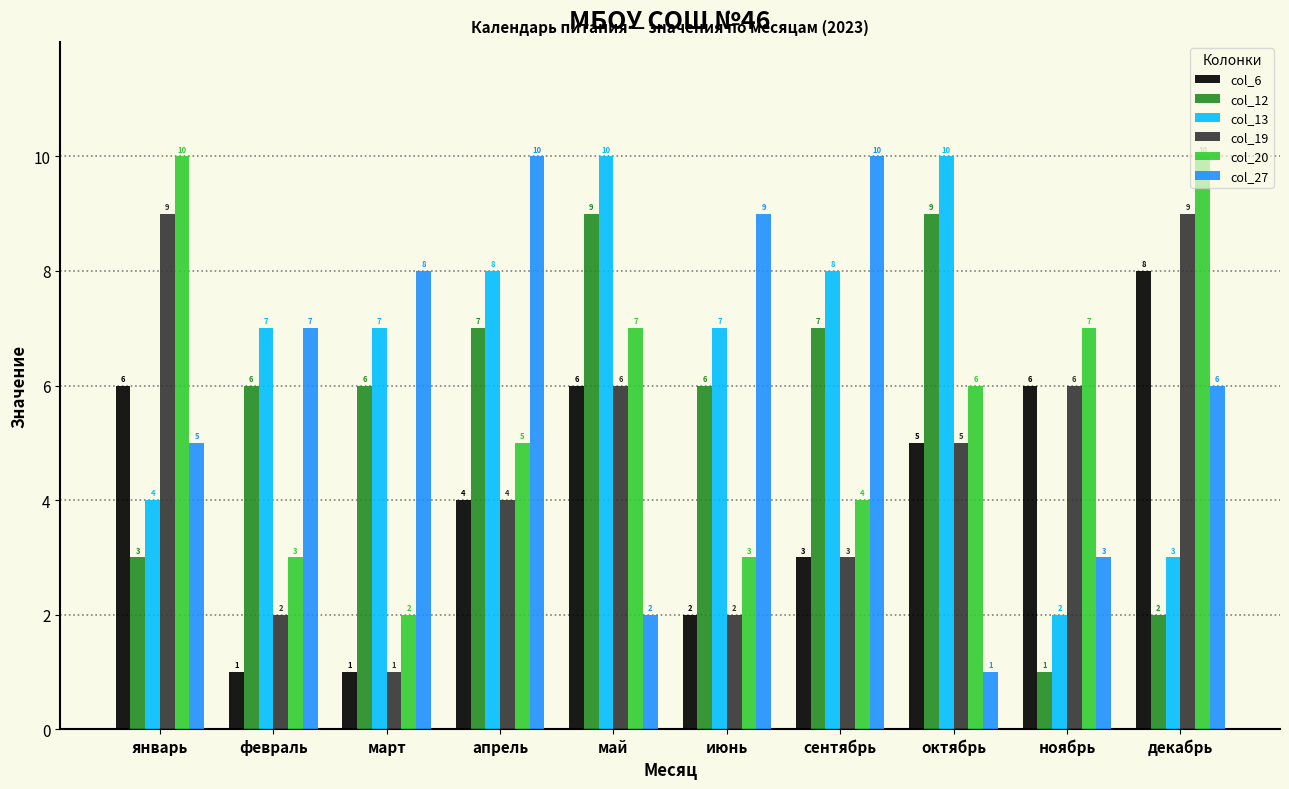

At which label does col_20 first exceed 6?

январь